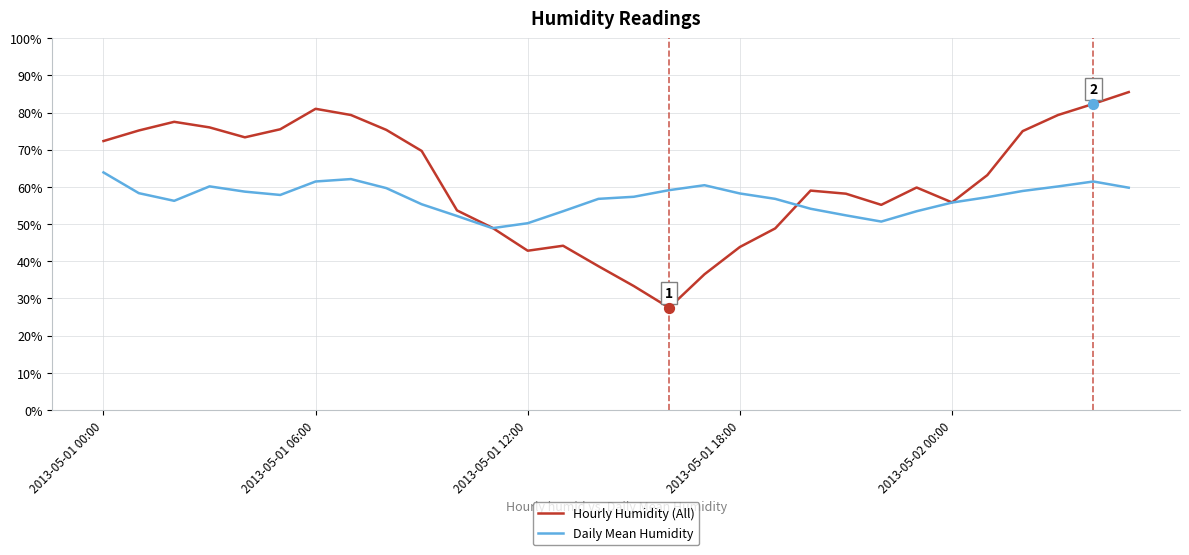

Which series has the largest total across all categories?

Hourly Humidity (All)